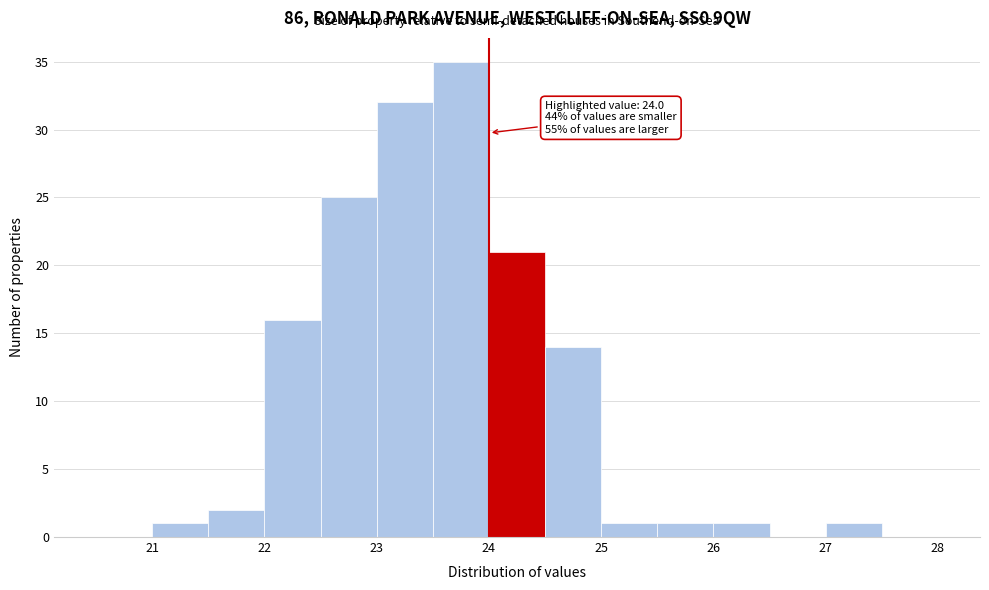

Which range on the x-axis has the tallest bar?

23.5 to 24.0